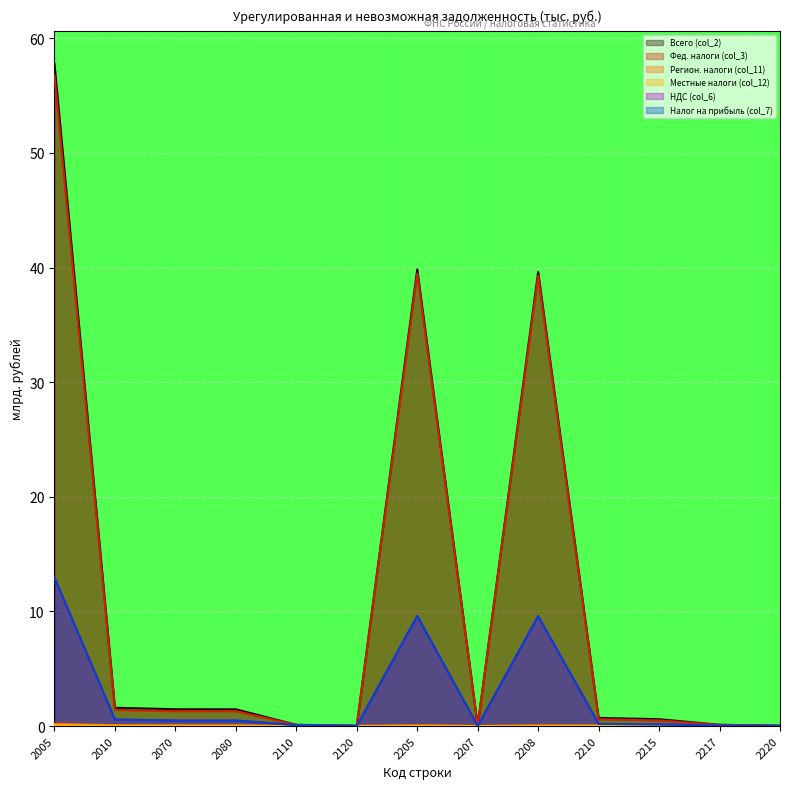

How many interior local peaks does the Фед. налоги (col_3) series have?

2